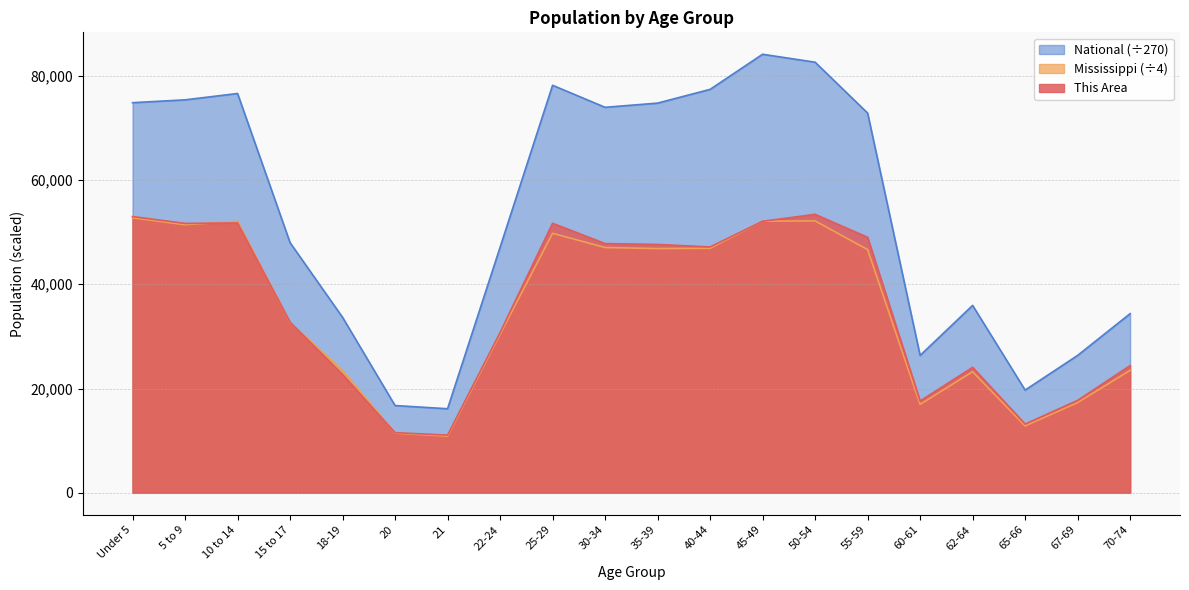

What is the sum of all Mississippi values?

700339.8